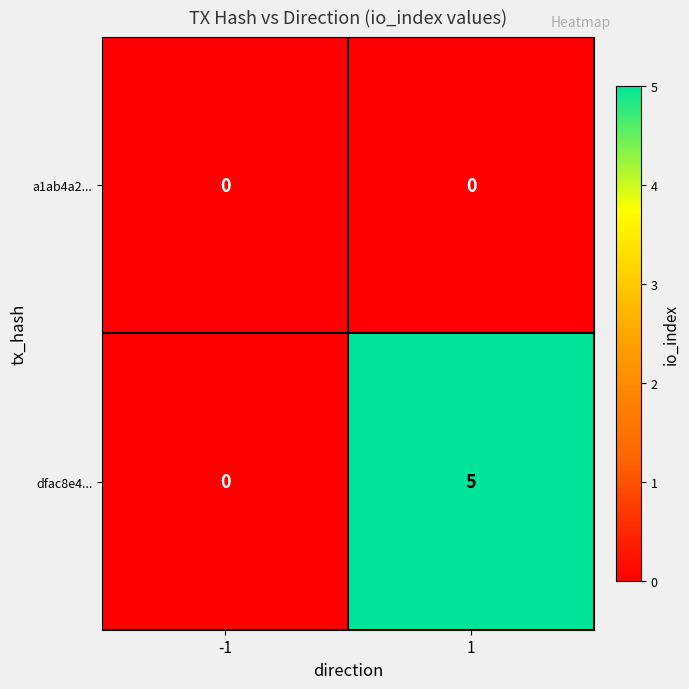

How many data points does each series have?

2